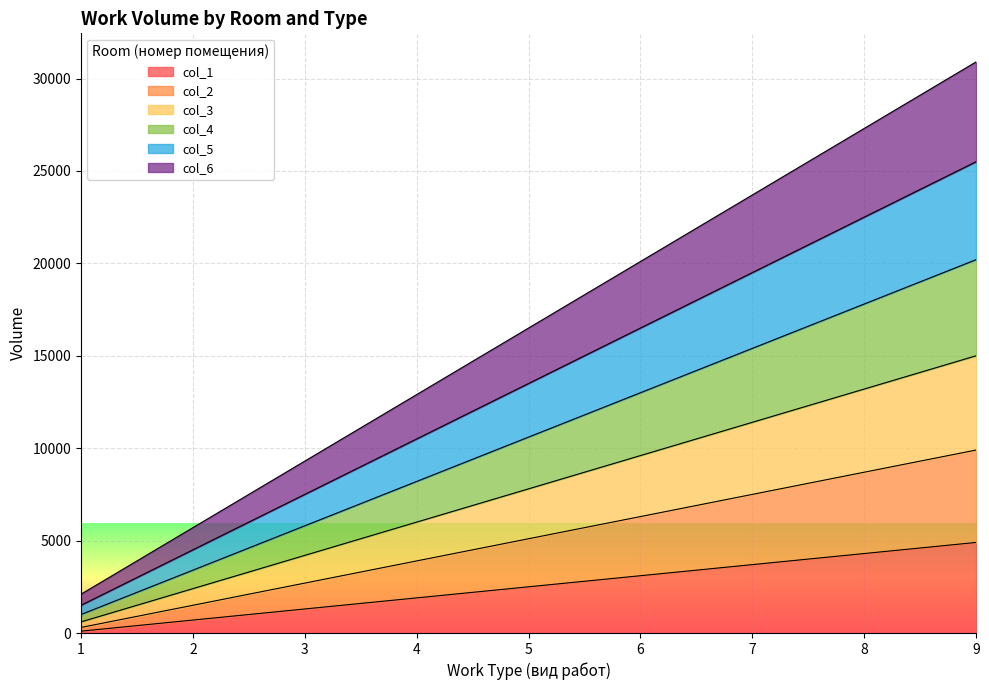

List the labels in order of col_1 value, smallest first.

1, 2, 3, 4, 5, 6, 7, 8, 9